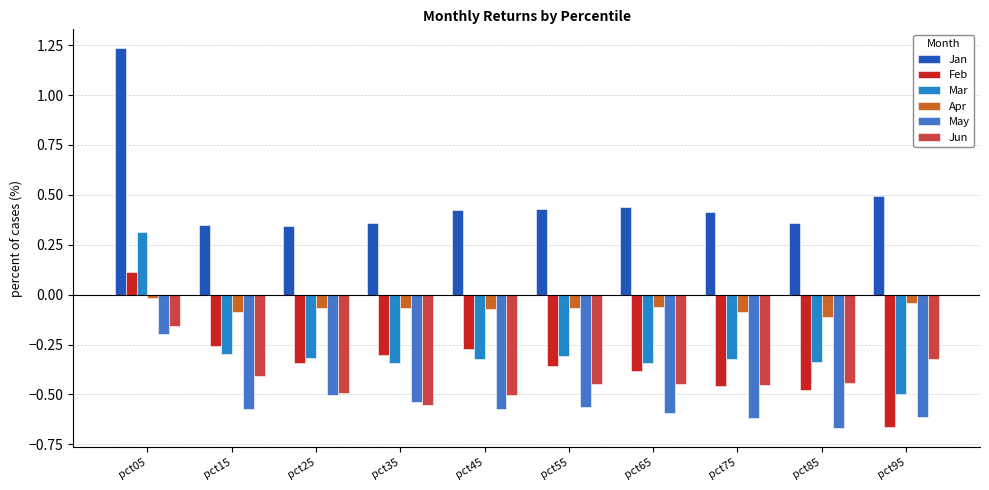

How many bars are there in total?

60